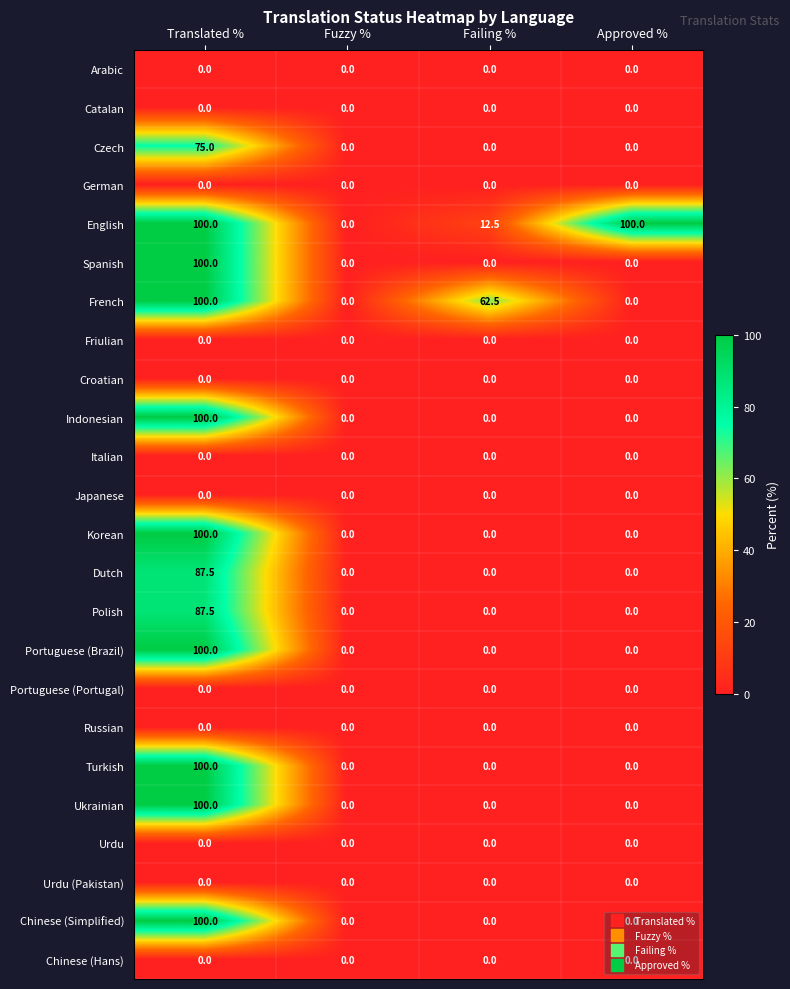

How many Spanish values are between 0 and 100?

4